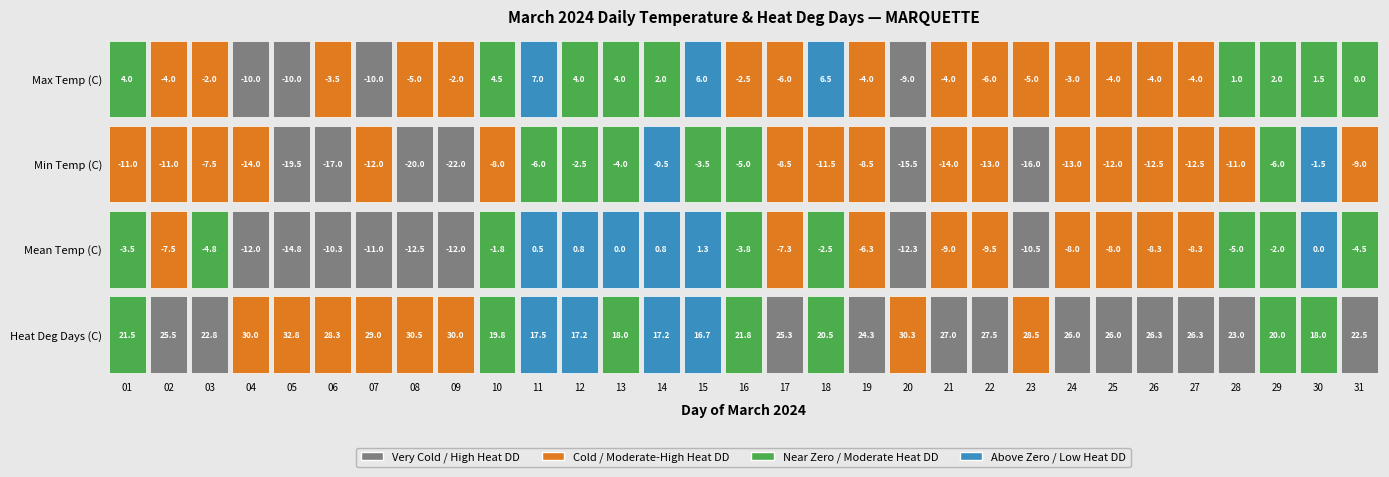

The Mean Temp (C) series shows 0.0 at 30. True or false?

True